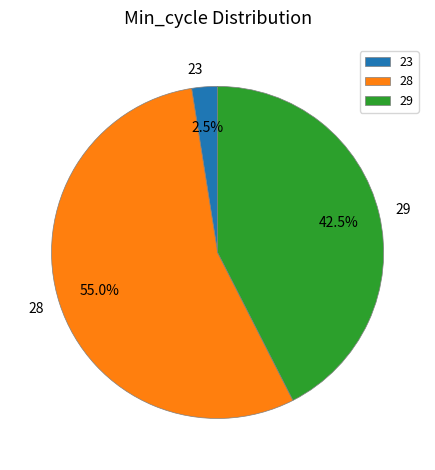

Rank the categories by value from lowest to highest.

23, 29, 28